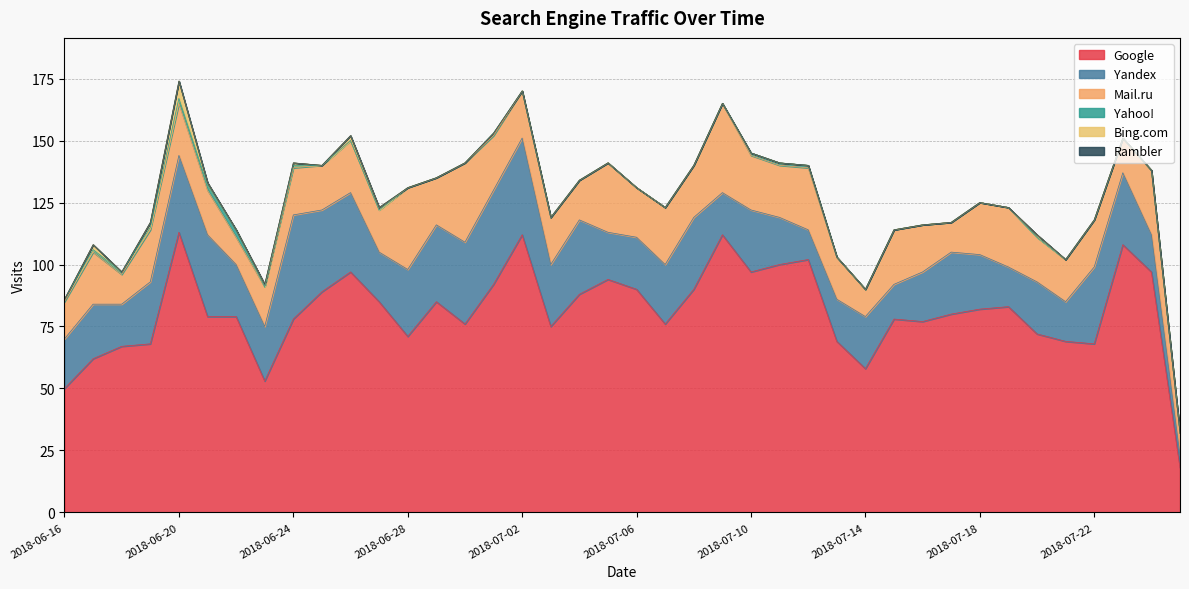

Which has a higher value, 13 or 23?

23